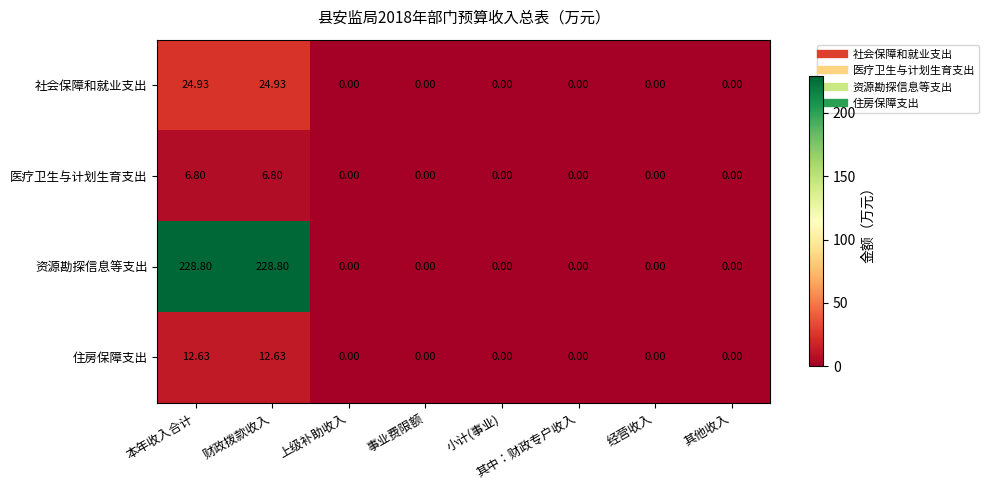

Rank the series by their maximum value, from lowest to highest.

医疗卫生与计划生育支出, 住房保障支出, 社会保障和就业支出, 资源勘探信息等支出